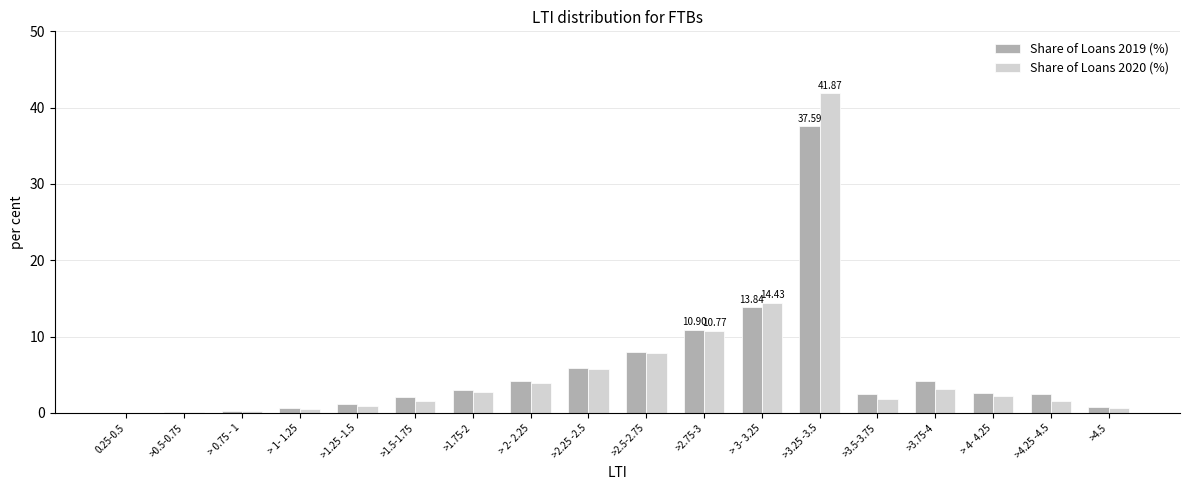

The Share of Loans 2019 (%) series shows 12.5 at >2.5-2.75. True or false?

False